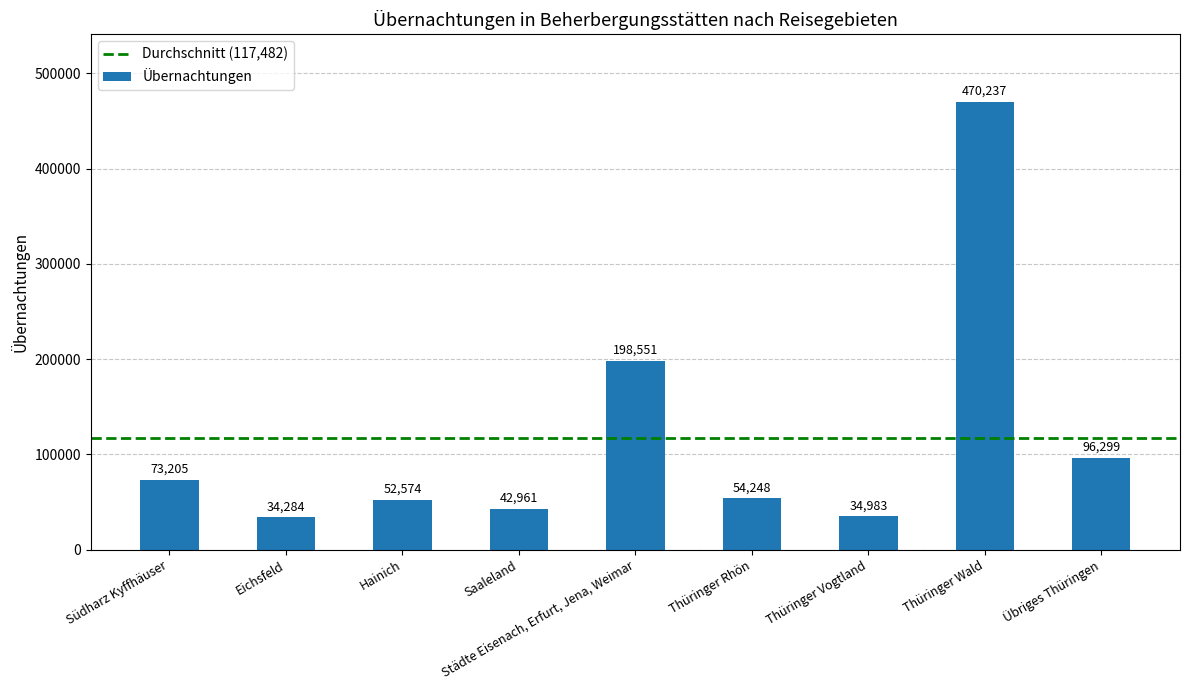

What is the change in value from Städte Eisenach, Erfurt, Jena, Weimar to Übriges Thüringen?

-102252